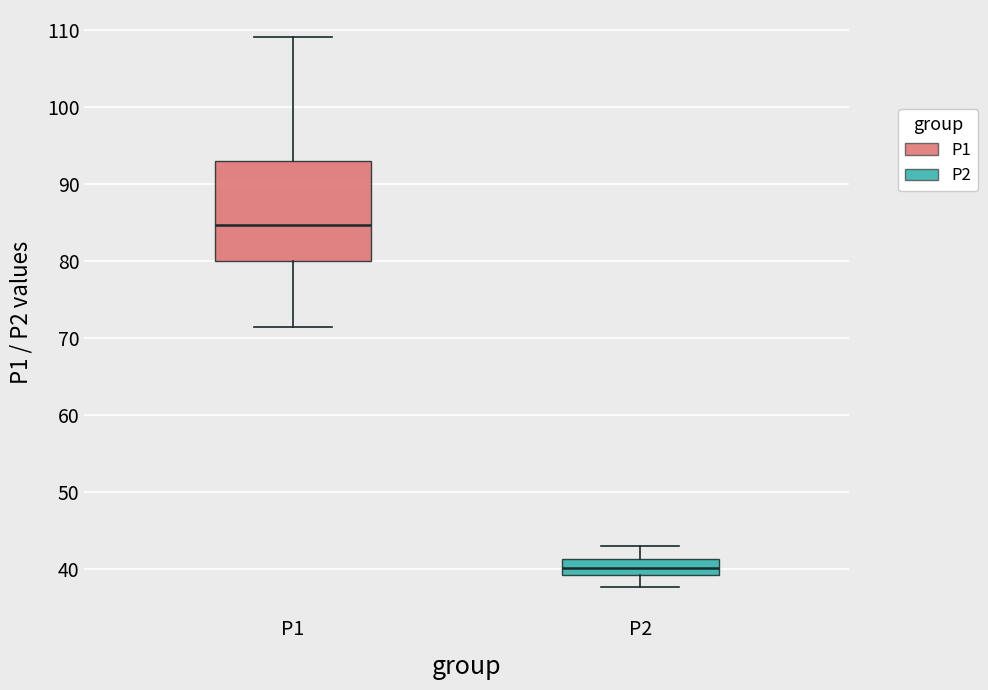

Which box has the highest median line?

P1